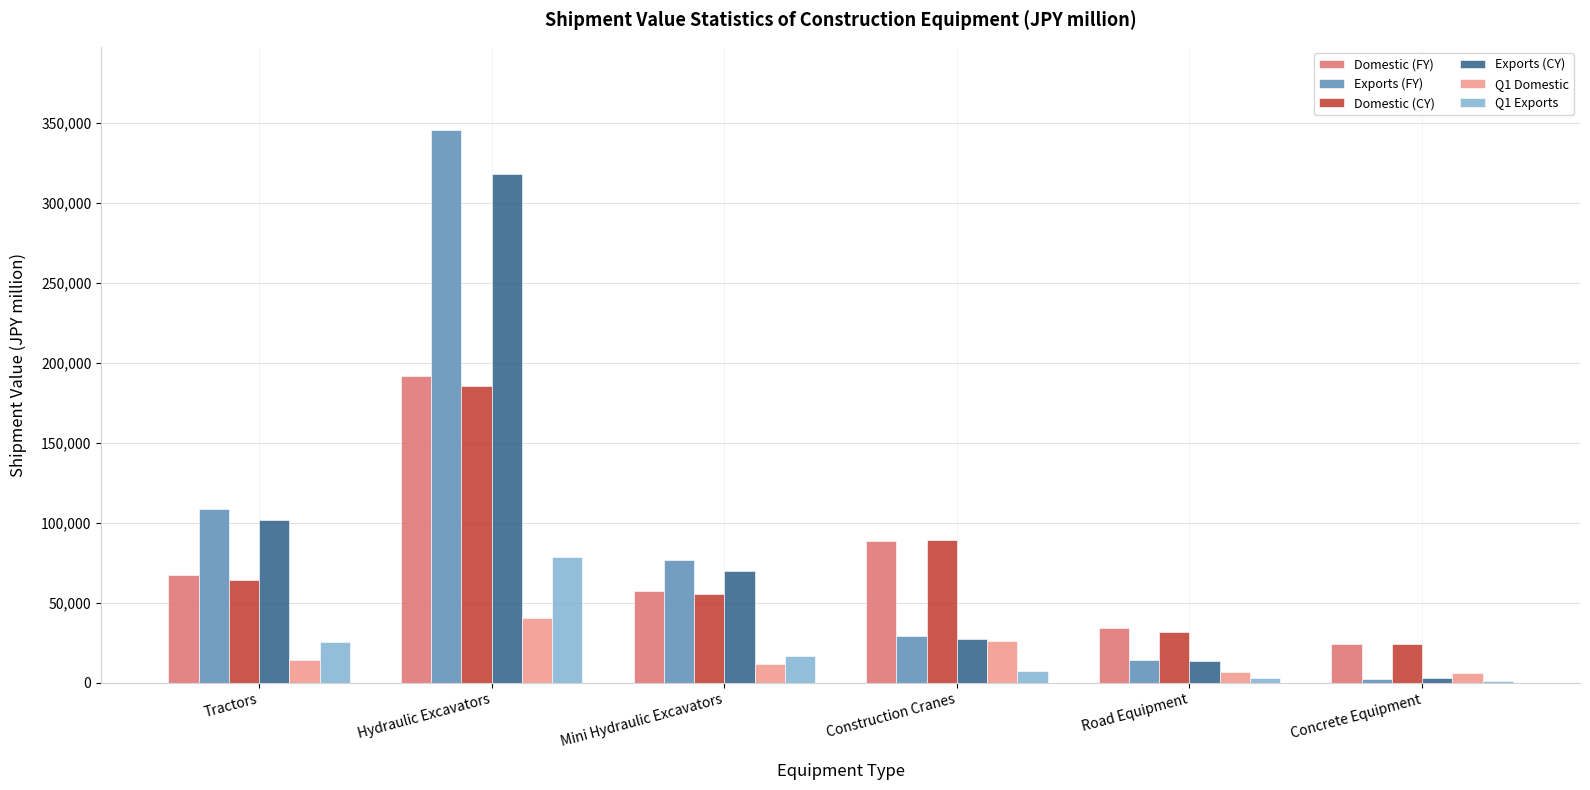

Where is Exports (FY) nearest to the value 174253?

Tractors